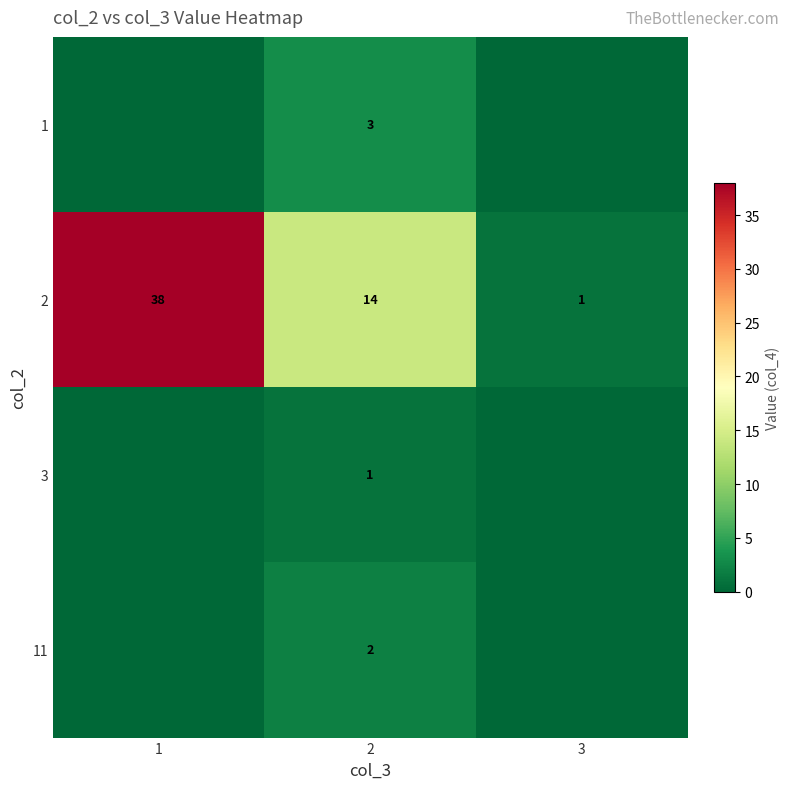

What is the spread (max minus min) of values at 2?

13